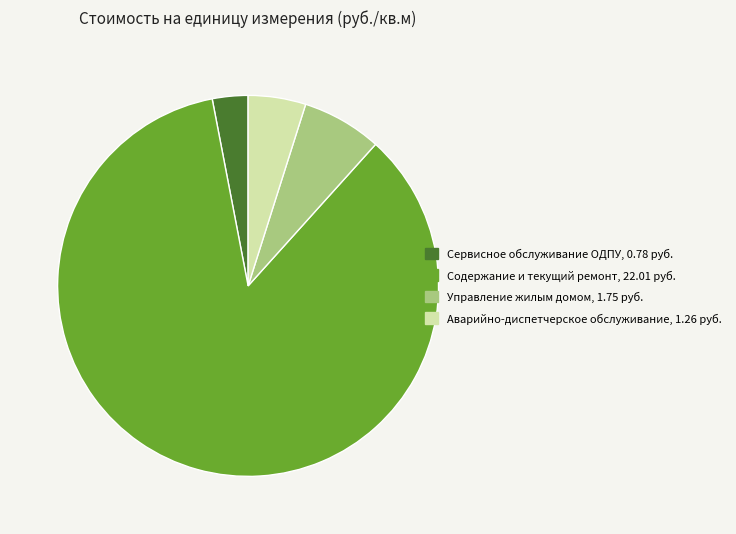

Does any single category account for the majority?

Yes